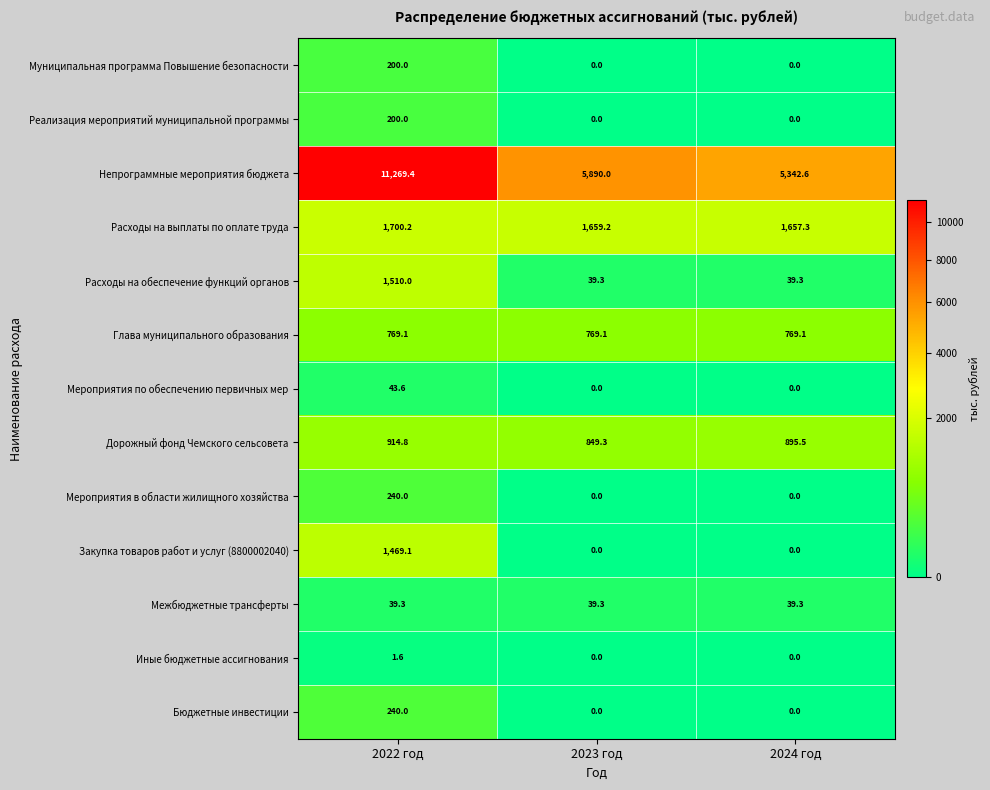

Is it true that Мероприятия по обеспечению первичных мер equals 76.6 at 2022 год?

False